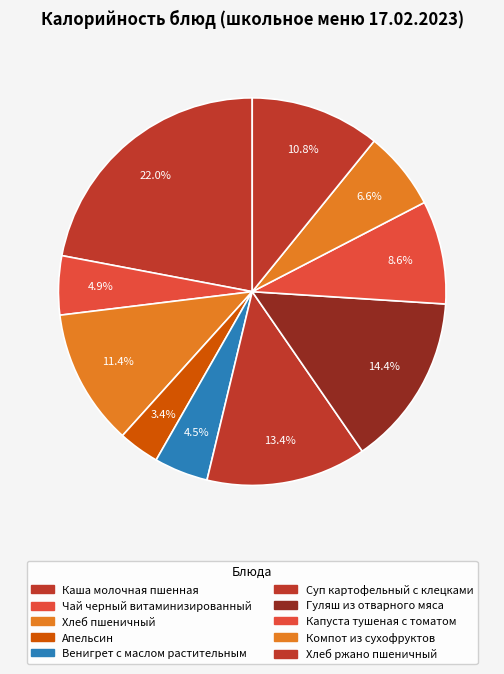

The Хлеб ржано пшеничный slice represents 11% of the pie. True or false?

True